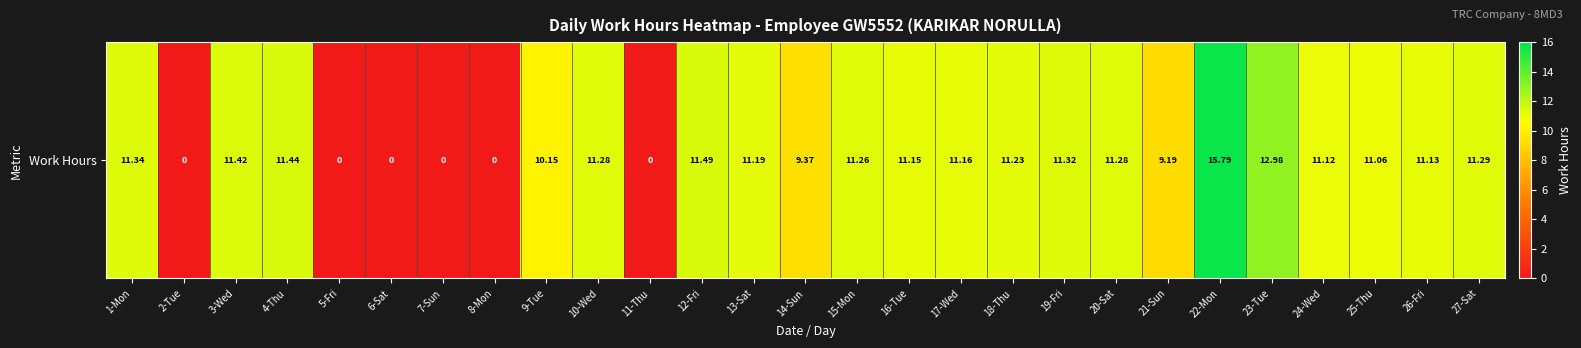

Reading left to right, list all the values displayed in this chart.

1-Mon=11.3	2-Tue=0.0	3-Wed=11.4	4-Thu=11.4	5-Fri=0.0	6-Sat=0.0	7-Sun=0.0	8-Mon=0.0	9-Tue=10.2	10-Wed=11.3	11-Thu=0.0	12-Fri=11.5	13-Sat=11.2	14-Sun=9.4	15-Mon=11.3	16-Tue=11.2	17-Wed=11.2	18-Thu=11.2	19-Fri=11.3	20-Sat=11.3	21-Sun=9.2	22-Mon=15.8	23-Tue=13.0	24-Wed=11.1	25-Thu=11.1	26-Fri=11.1	27-Sat=11.3